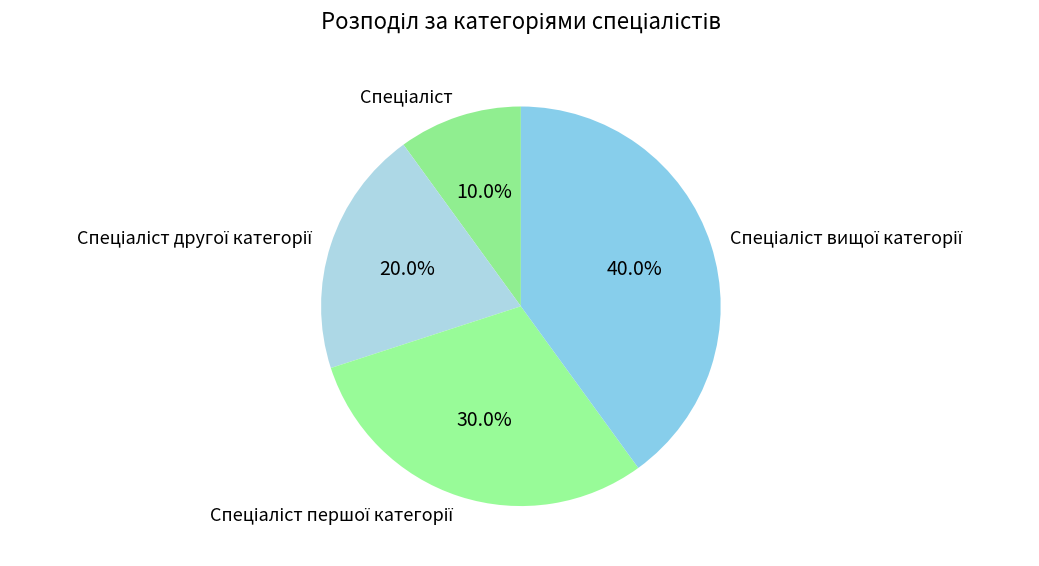

Does any single category account for the majority?

No